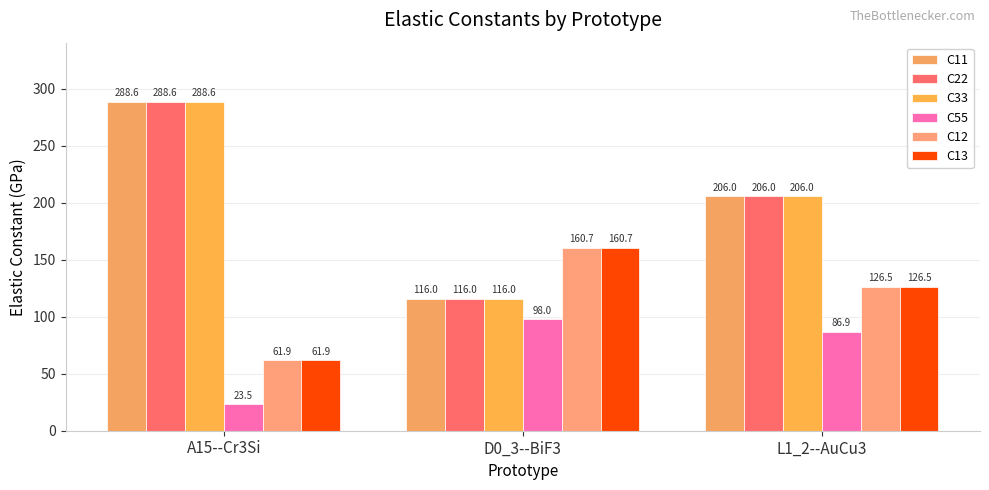

How many groups of bars are there?

3